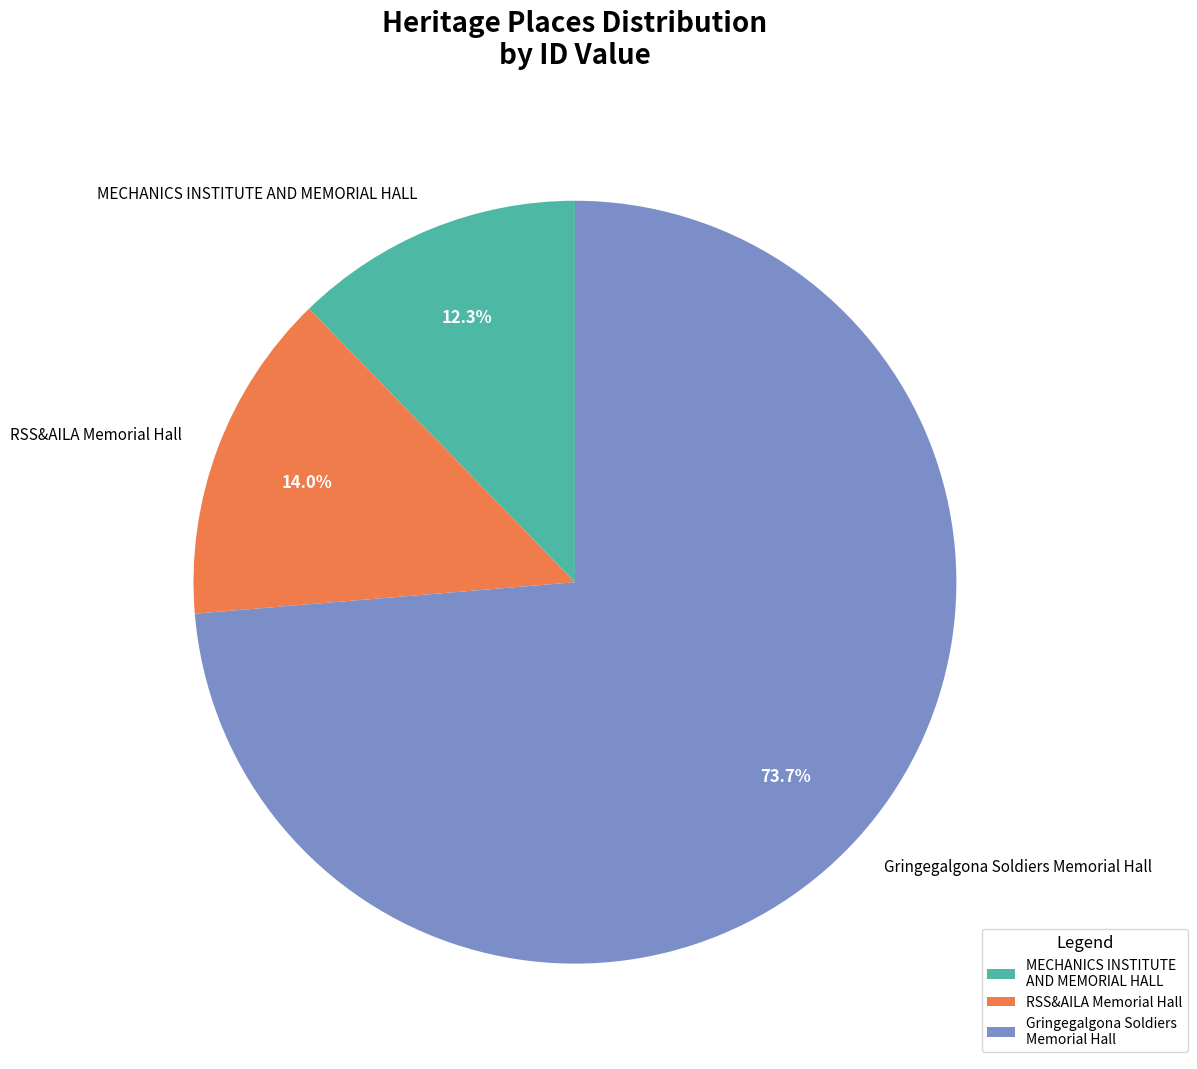

How many segments does this pie chart have?

3